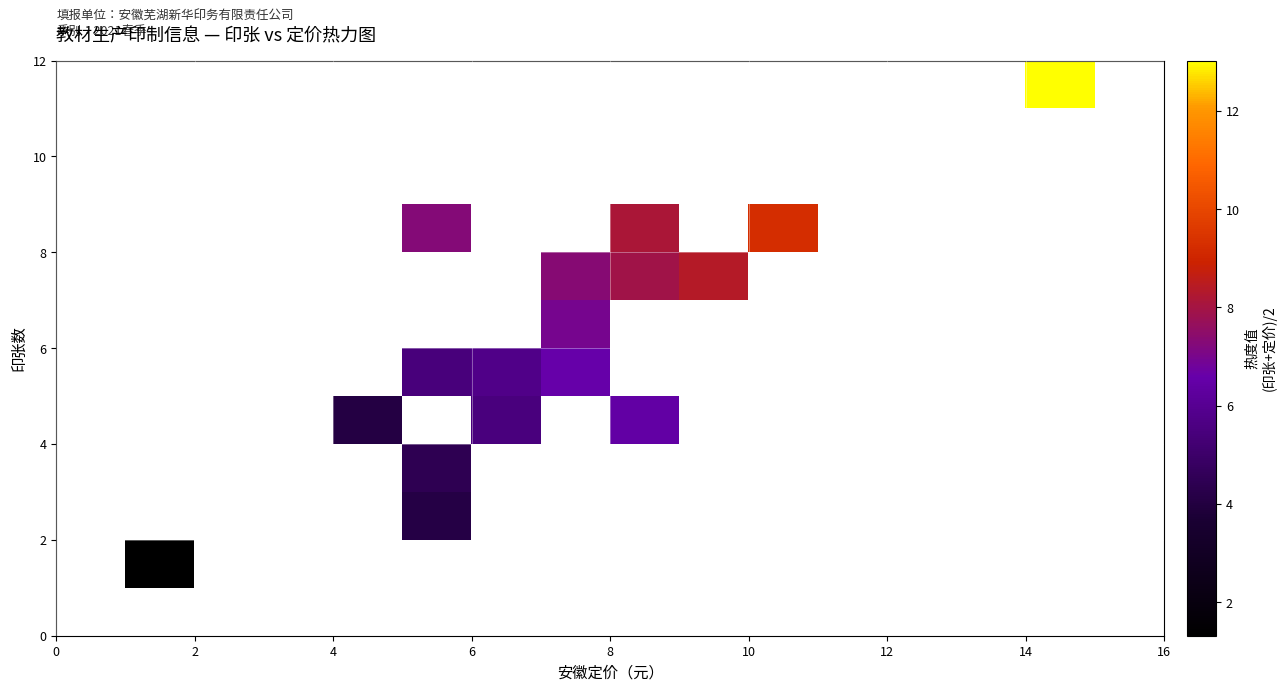

What is the greatest value displayed?

13.0